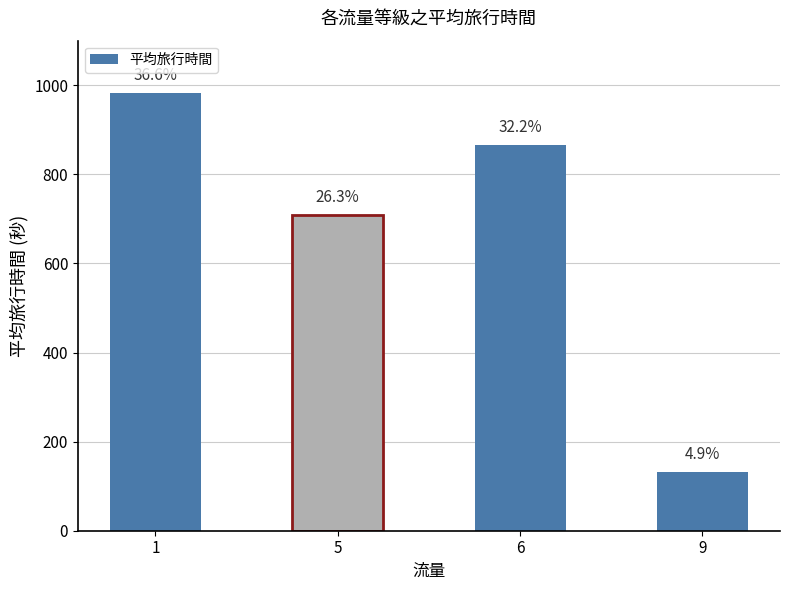

The chart shows a value of 1133 at 5. True or false?

False